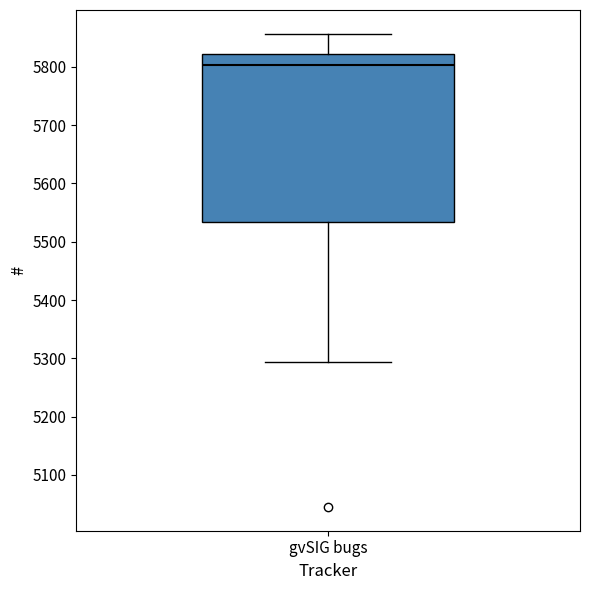

Read this box plot against the y-axis: the position of the median line, the range covered by the box, and the ends of both whiskers. The values are not printed on the chart, so give them approximately, as read against the axis.

median 5800, box 5530 to 5820, whiskers 5290 to 5860